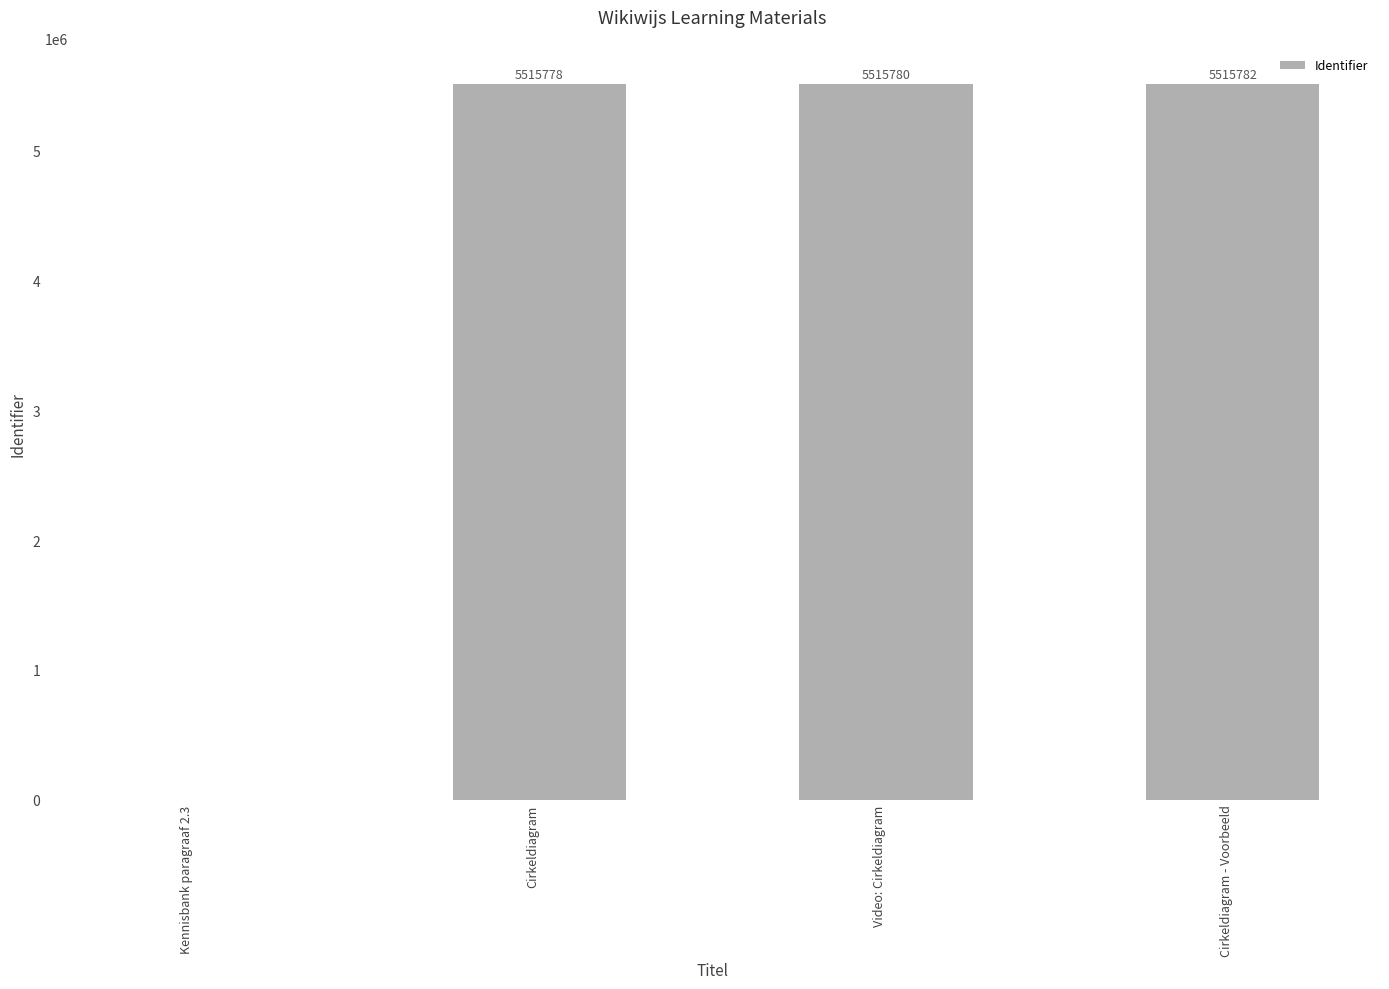

At which label is the value closest to 2757891?

Cirkeldiagram